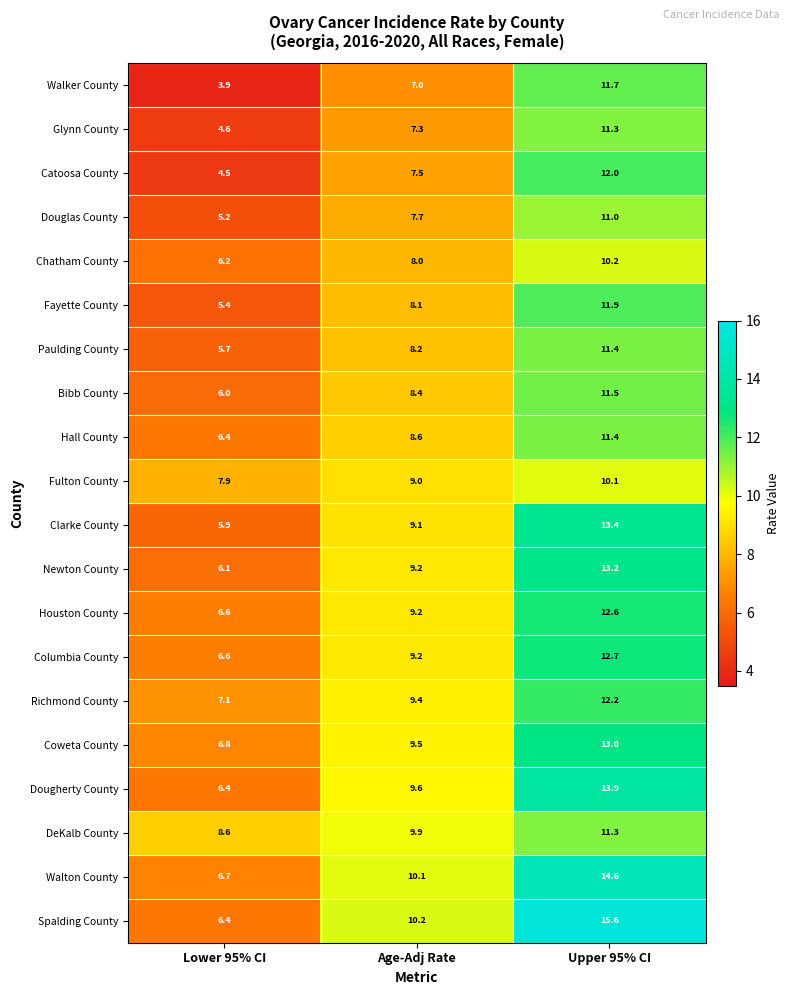

At which label is Bibb County closest to 8?

Age-Adj Rate